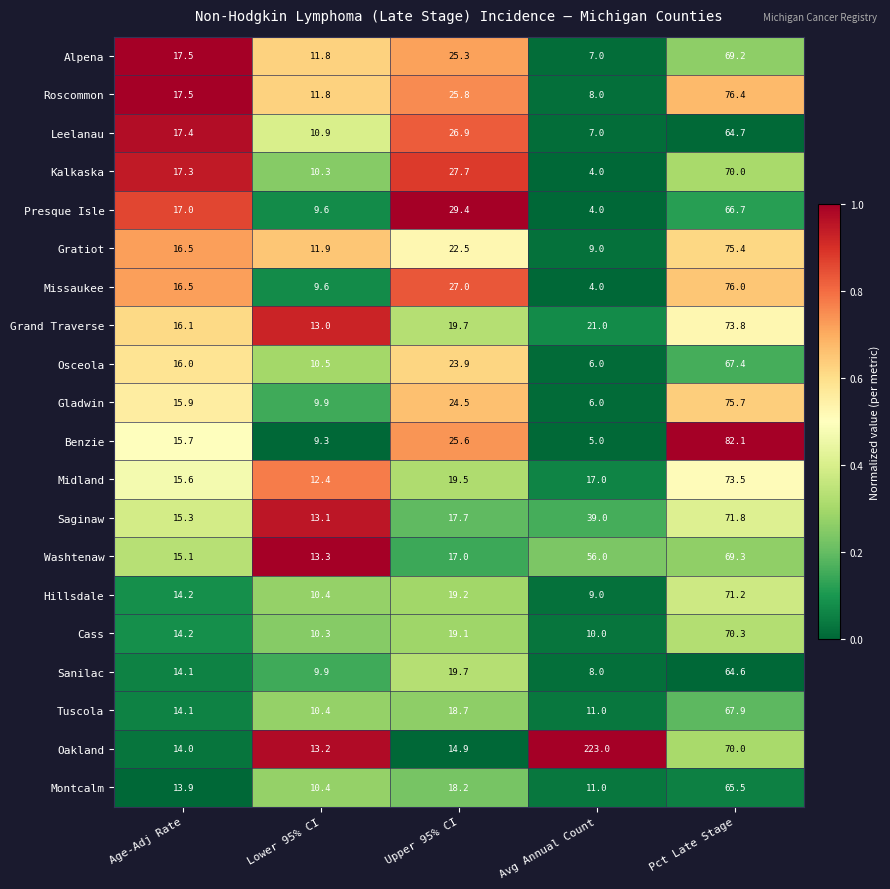

At which category does the chart reach its peak across all series?

Avg Annual Count